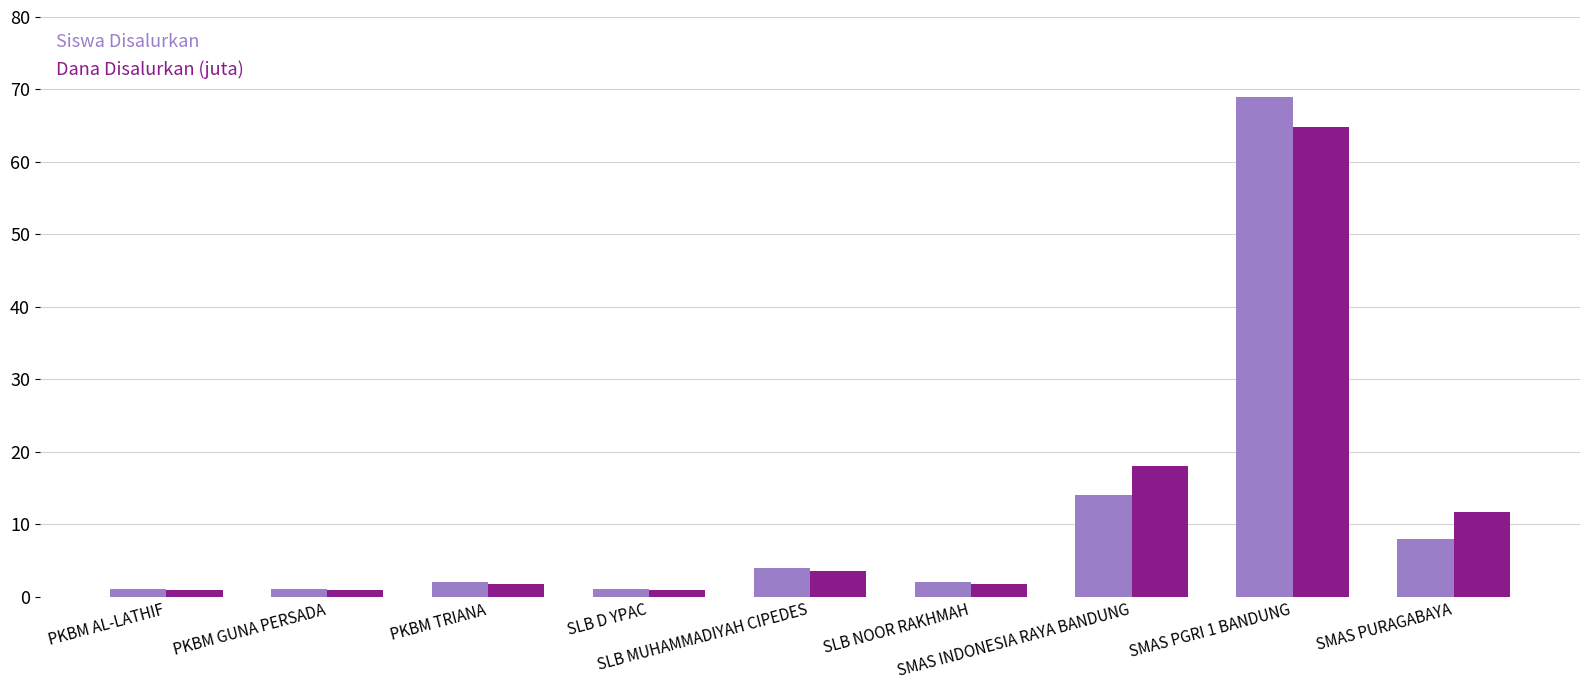

What are all the series names shown in the legend?

Siswa Disalurkan, Dana Disalurkan (juta)